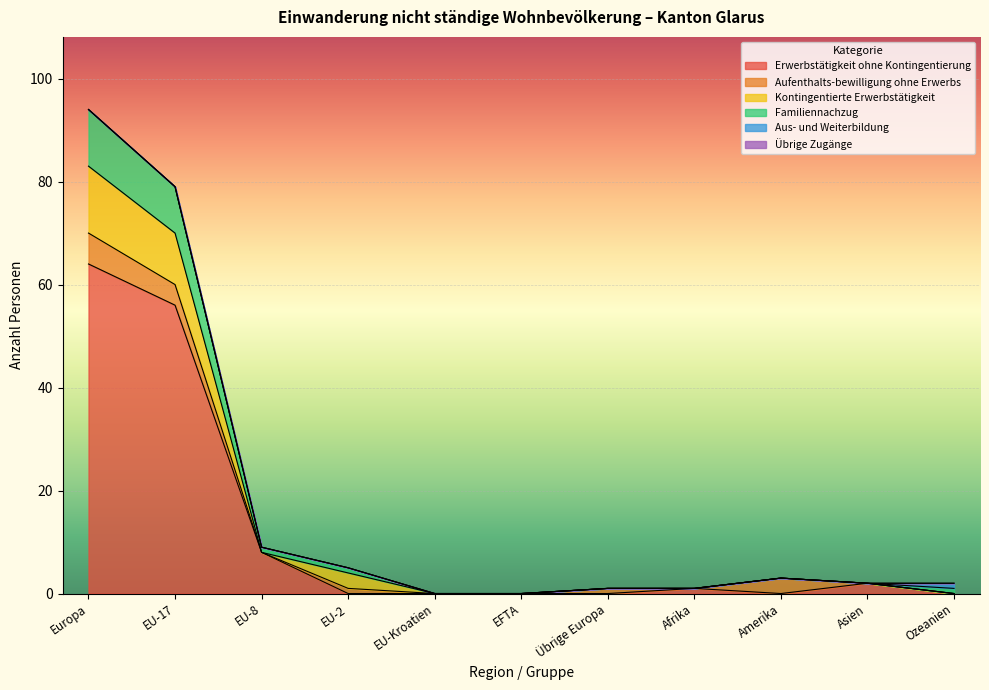

What is the difference between the highest and lowest values at Ozeanien?

2